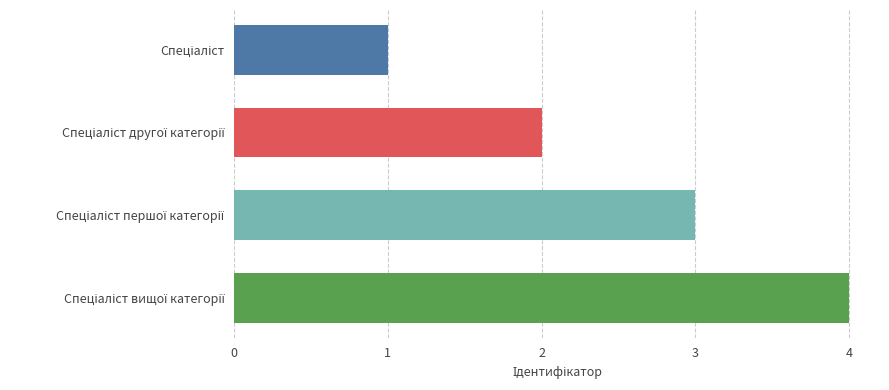

What is the difference between the maximum and minimum values?

3